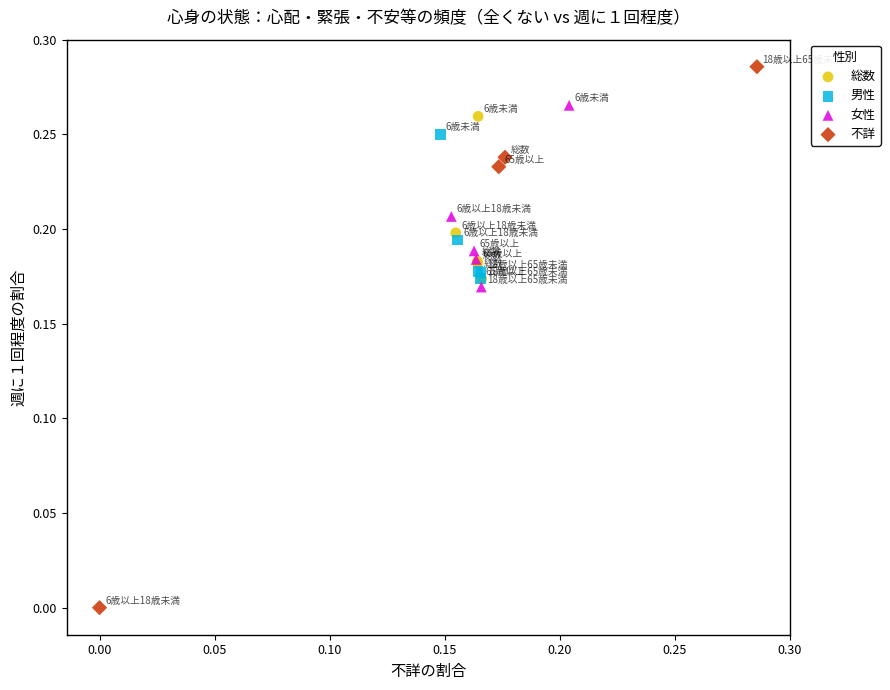

Which series has the widest spread of Y values?

不詳